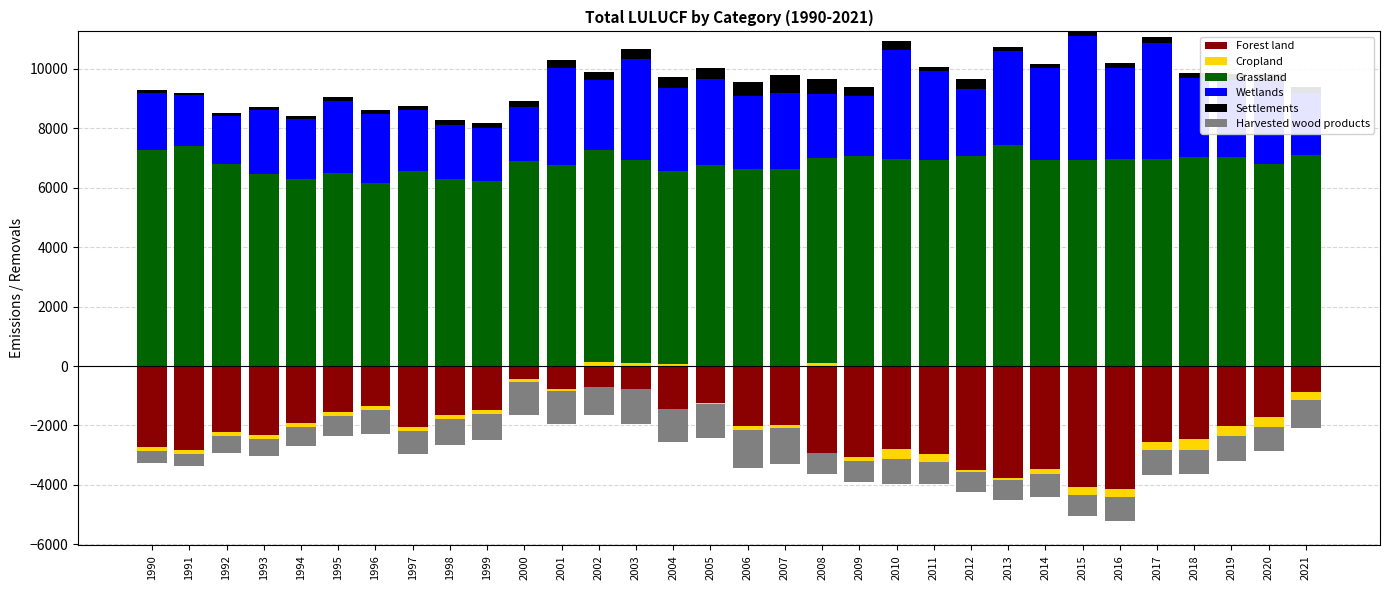

What are all the series names shown in the legend?

Forest land, Cropland, Grassland, Wetlands, Settlements, Harvested wood products